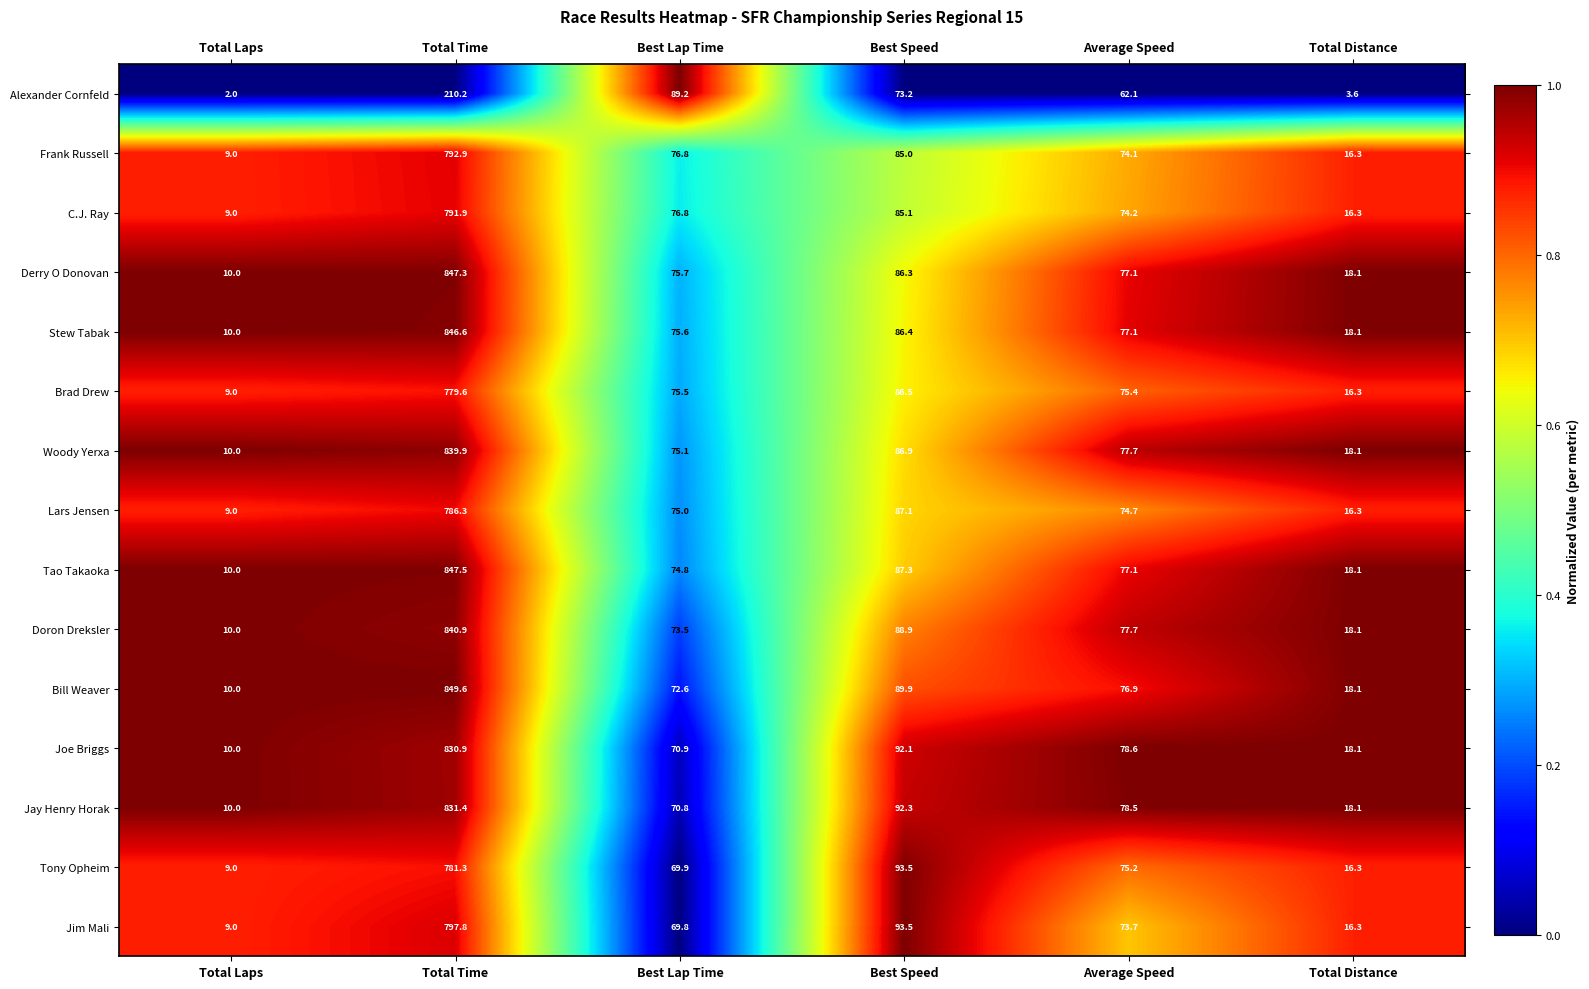

Is it true that Jim Mali equals 4.8 at Total Laps?

False